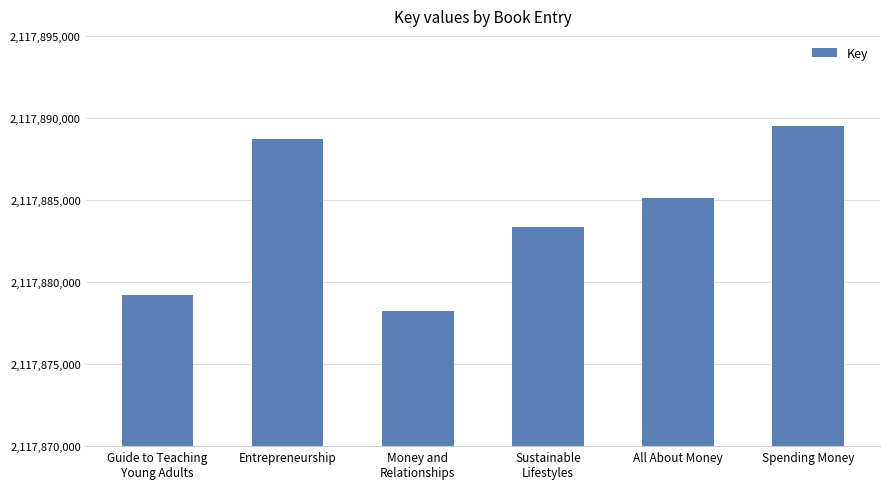

True or false: the data shows 2117889531 at Spending Money.

True